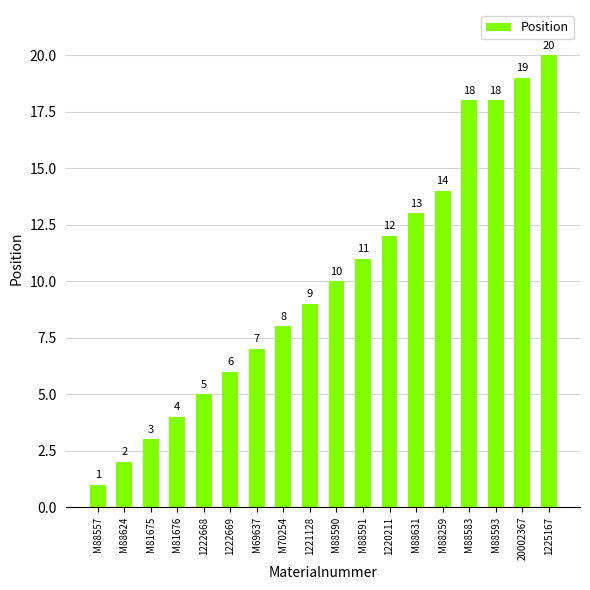

How many distinct data groups are displayed?

1